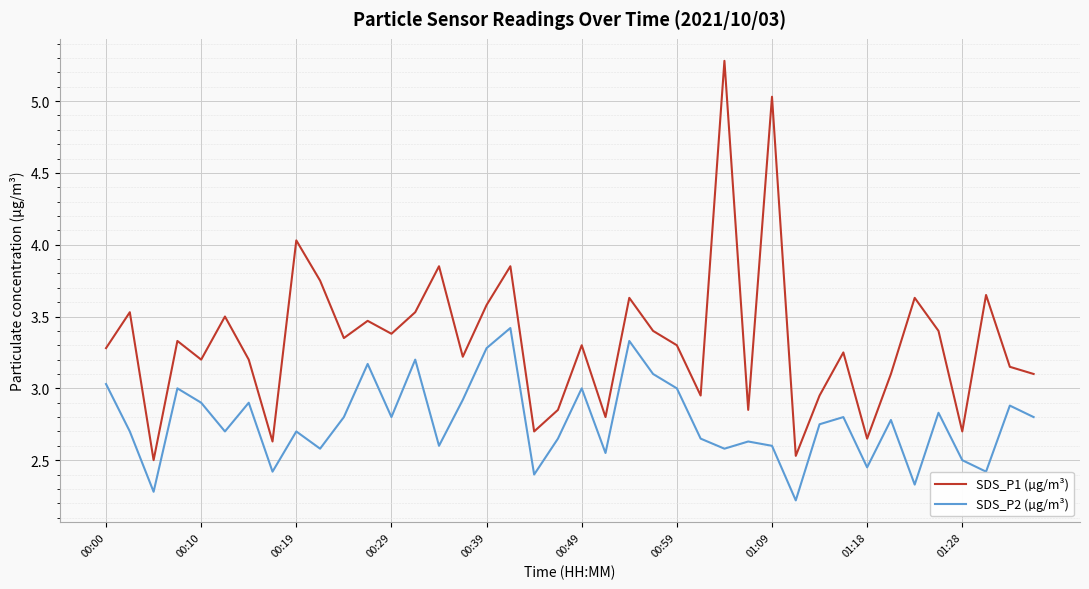

Which series has the largest total across all categories?

SDS_P1 (µg/m³)